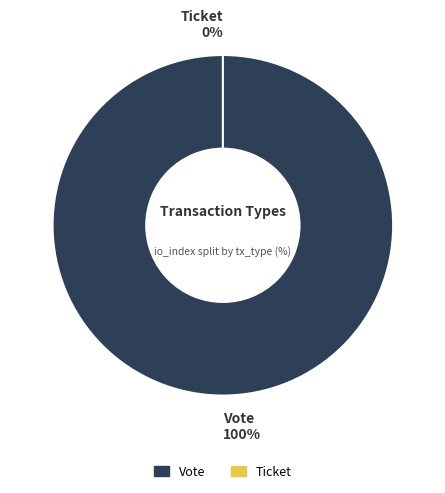

To the nearest percent, what is the difference between the largest and smallest slice percentages?

100%